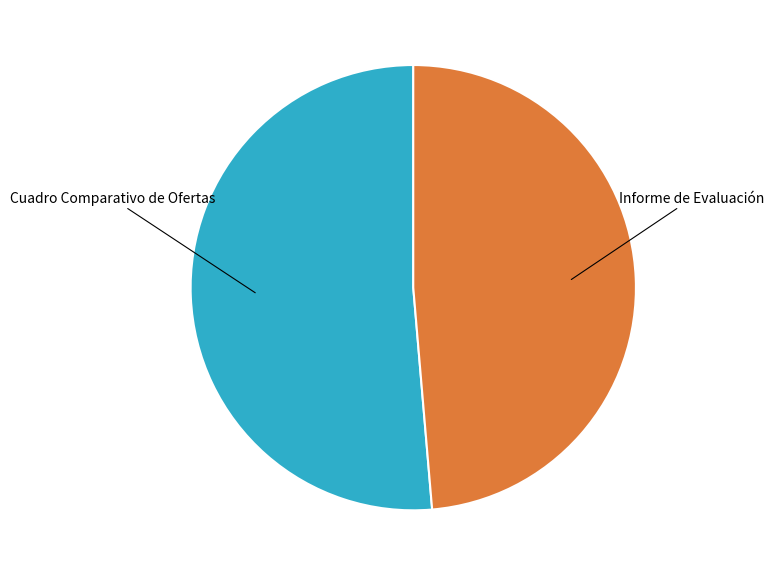

Combined, do Cuadro Comparativo de Ofertas and Informe de Evaluación account for over 50%?

Yes